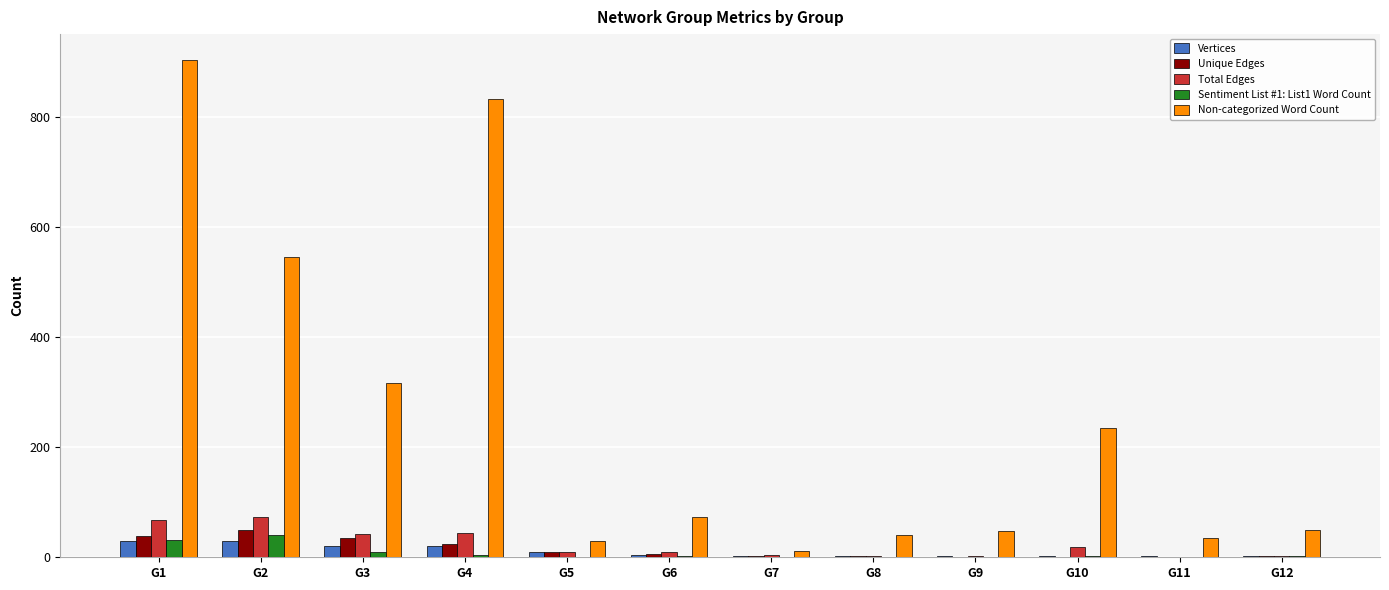

Which series has the largest range (max minus min)?

Non-categorized Word Count